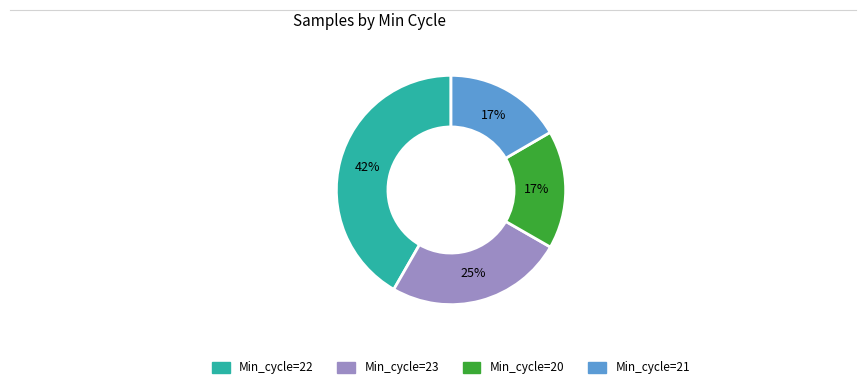

Is there any slice that represents more than half of the pie?

No